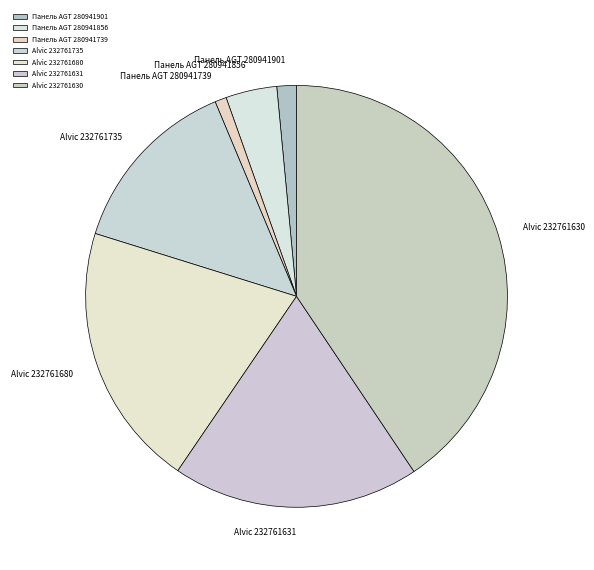

Which category has the smallest portion of the pie?

Панель AGT 280941739